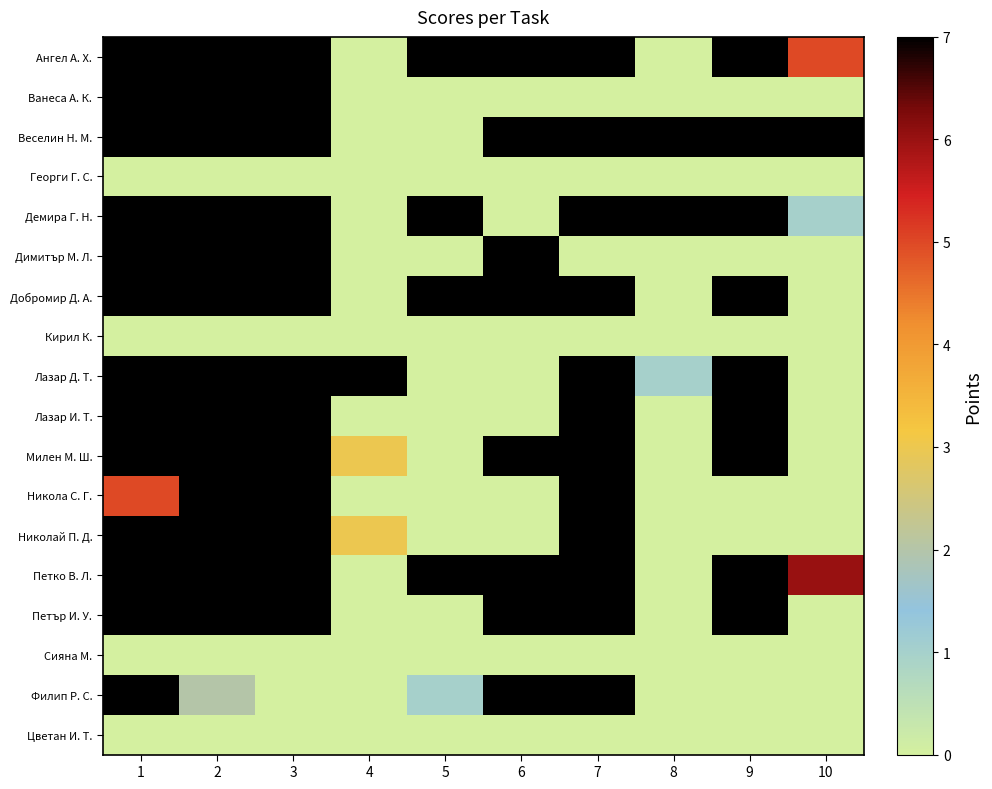

At how many categories does at least one series exceed 4?

10